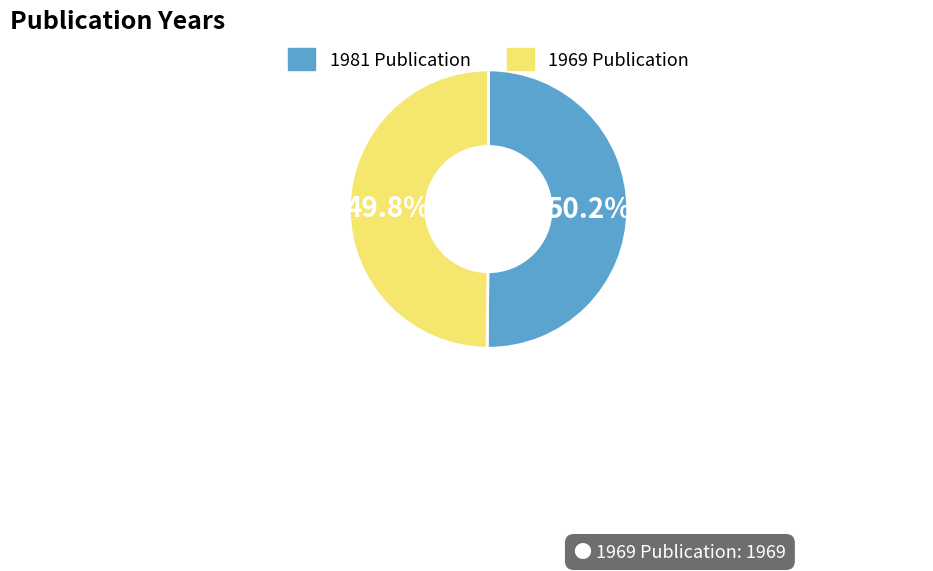

How many segments does this pie chart have?

2